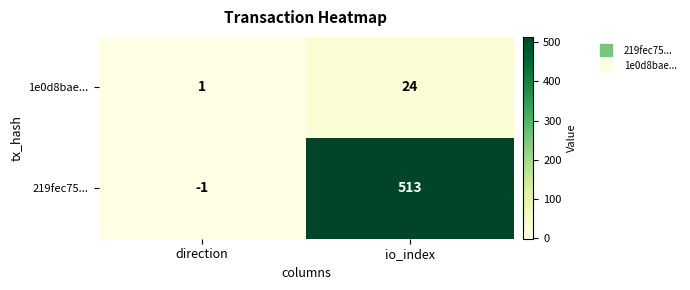

True or false: 1e0d8bae... has a value of 10 at io_index.

False